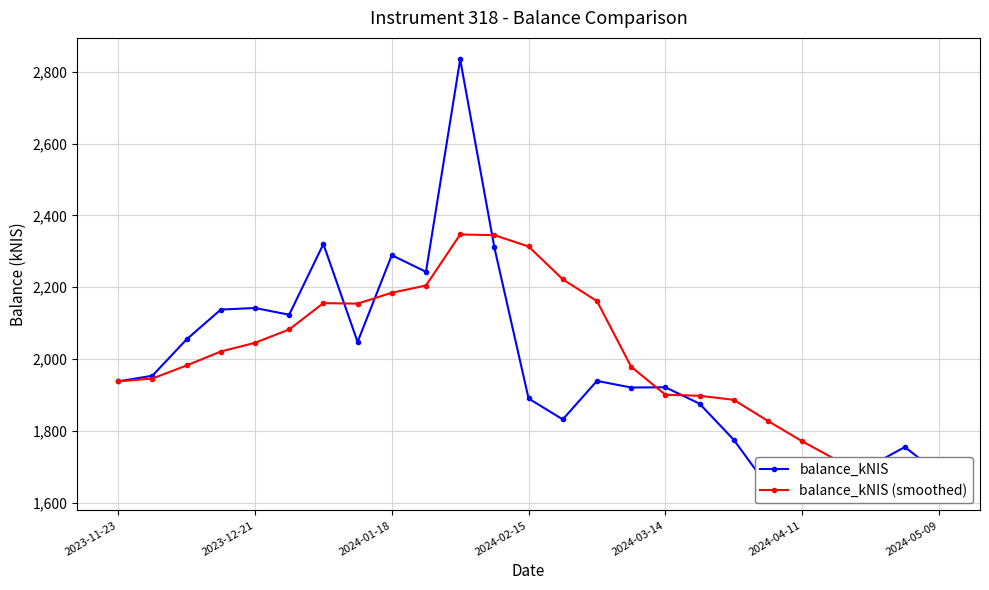

List the series in order of their overall mean, lowest first.

balance_kNIS, balance_kNIS (smoothed)